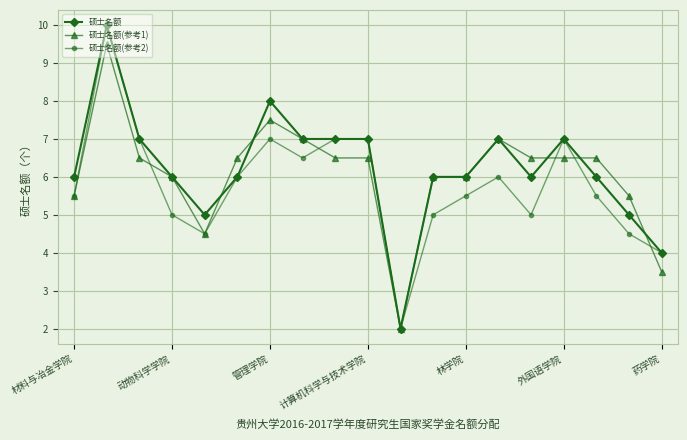

What are all the series names shown in the legend?

硕士名额, 硕士名额(参考1), 硕士名额(参考2)